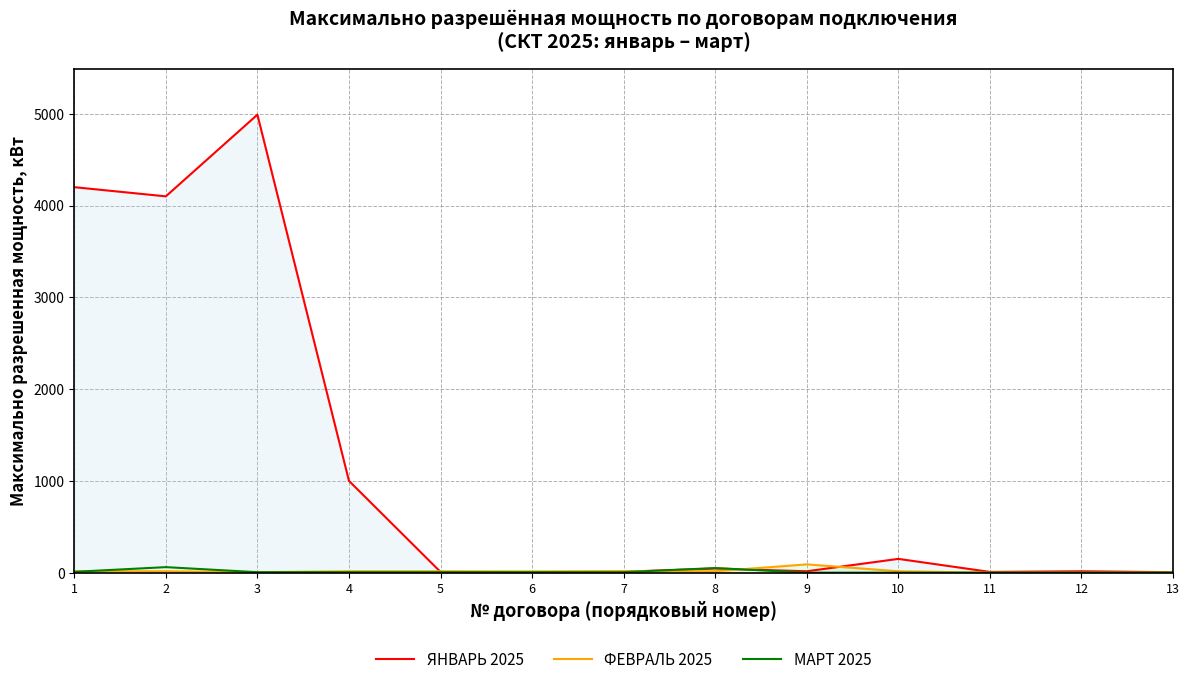

Is the value of МАРТ 2025 at 13 greater than the value of ФЕВРАЛЬ 2025 at 9?

No